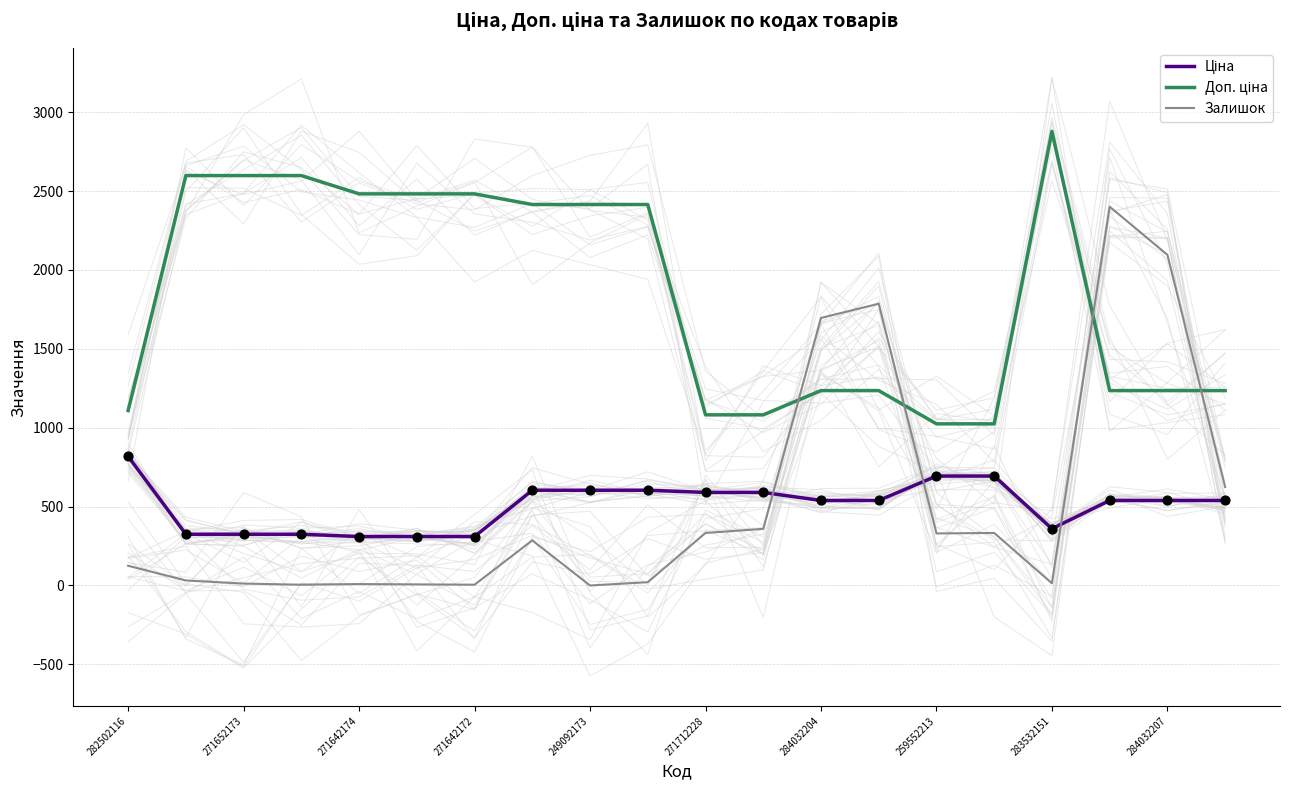

Which series contains the highest Y value?

Доп. ціна